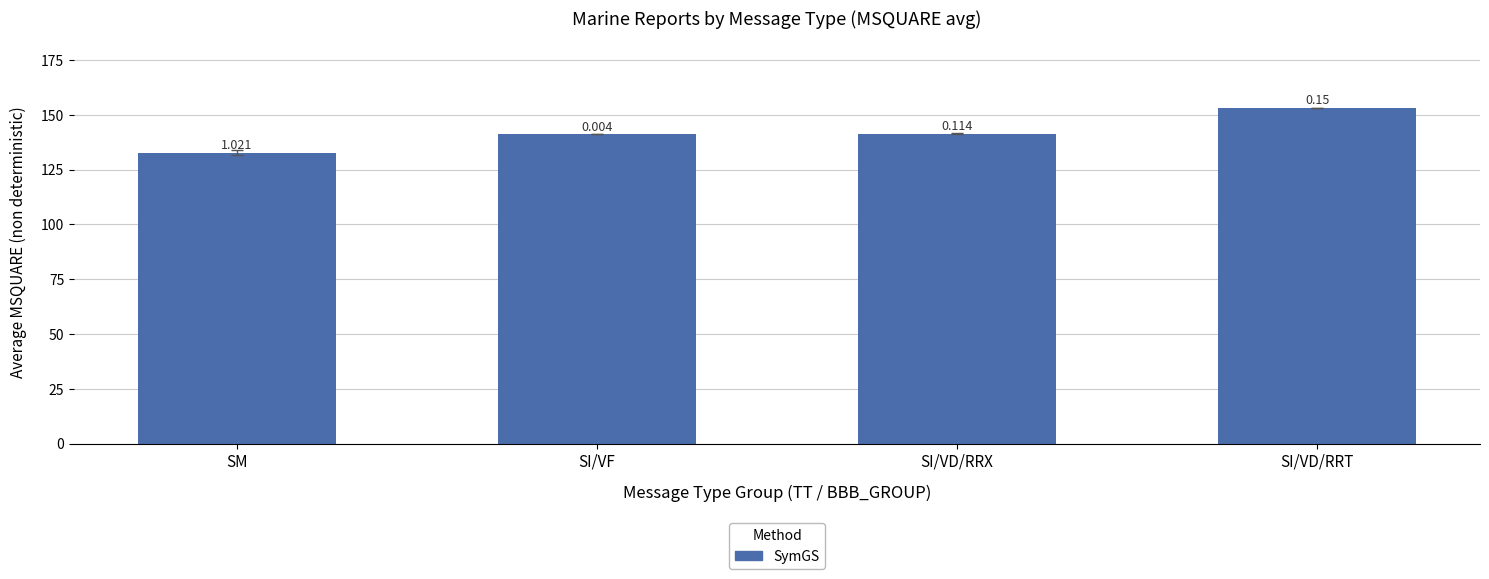

At which category does the chart reach its minimum across all series?

SM